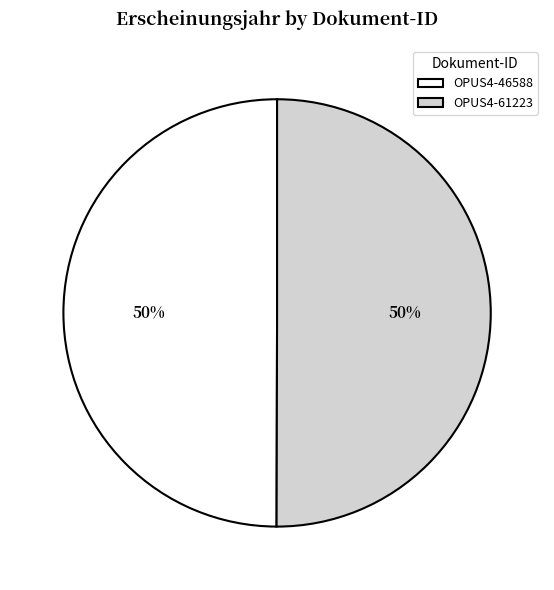

The OPUS4-46588 slice represents 62% of the pie. True or false?

False